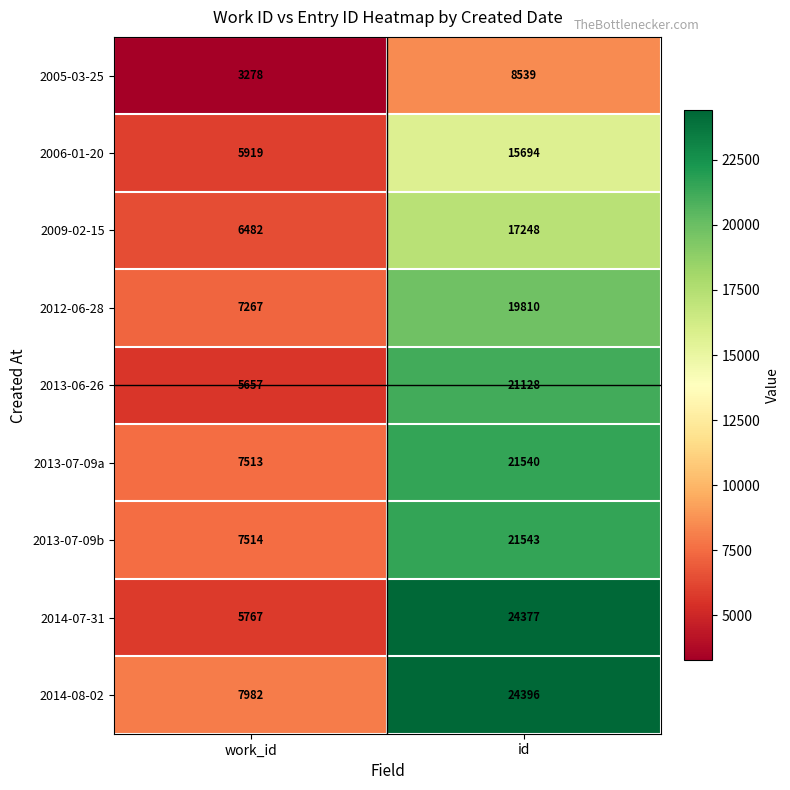

What is the greatest value displayed?

24396